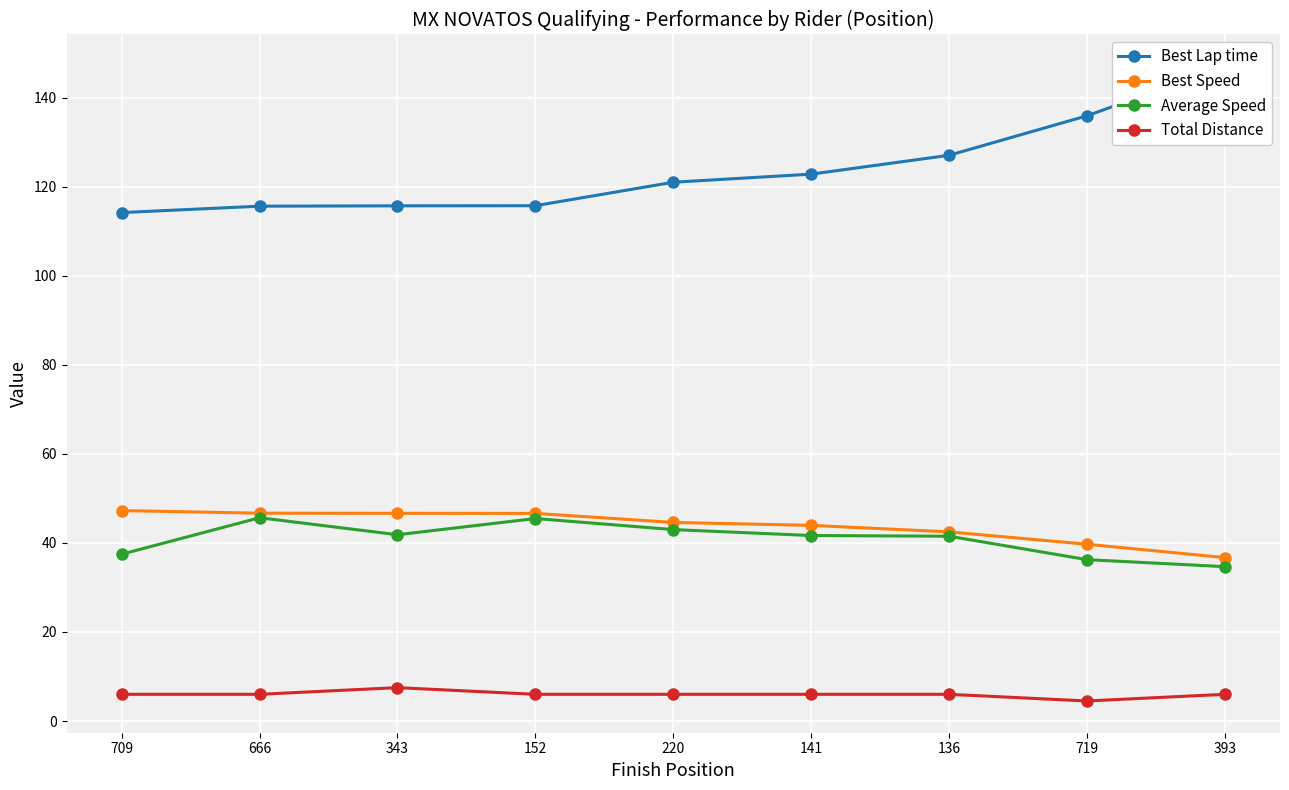

Which series has the largest range (max minus min)?

Best Lap time